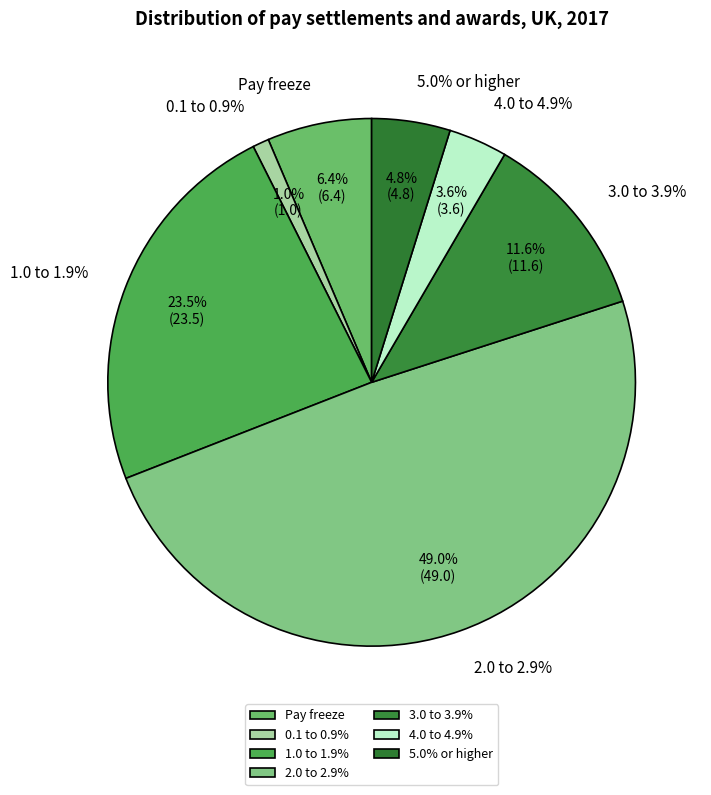

Is it true that 1.0 to 1.9% is 30% of the pie?

False